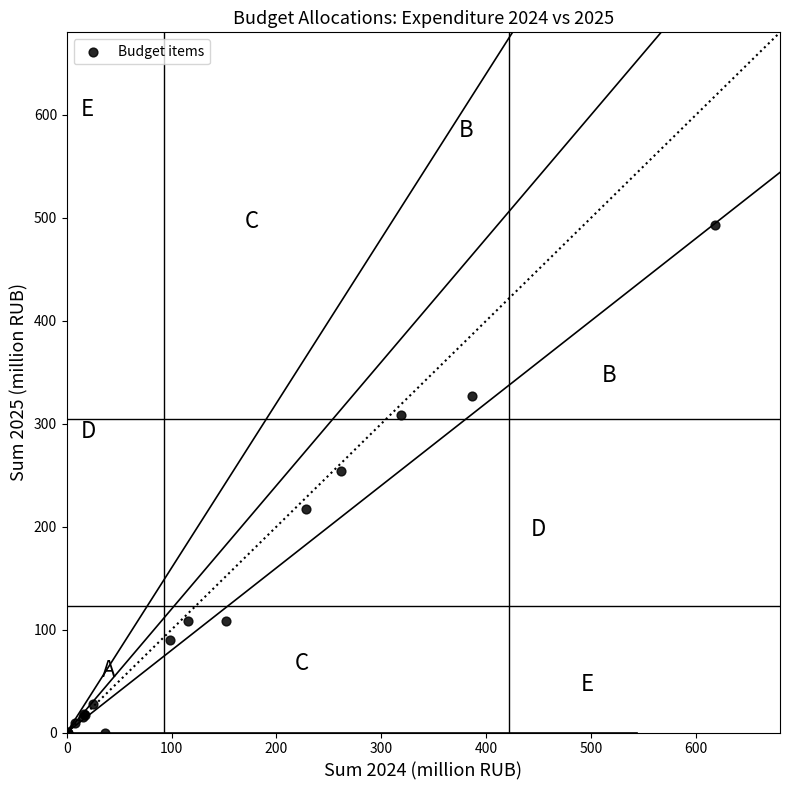

What Y value in the scatter plot is closest to 246?

254.0